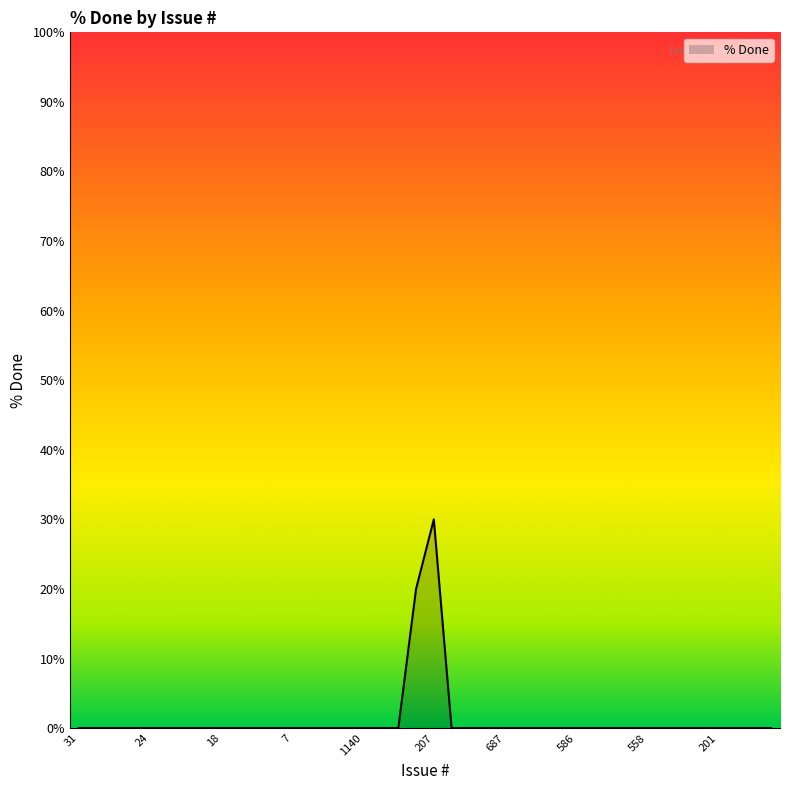

What is the maximum value shown in the chart?

30